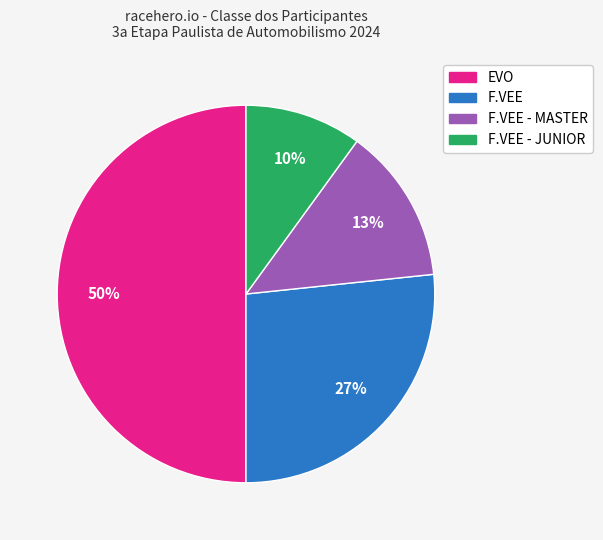

To the nearest percent, what portion does F.VEE - JUNIOR represent?

10%